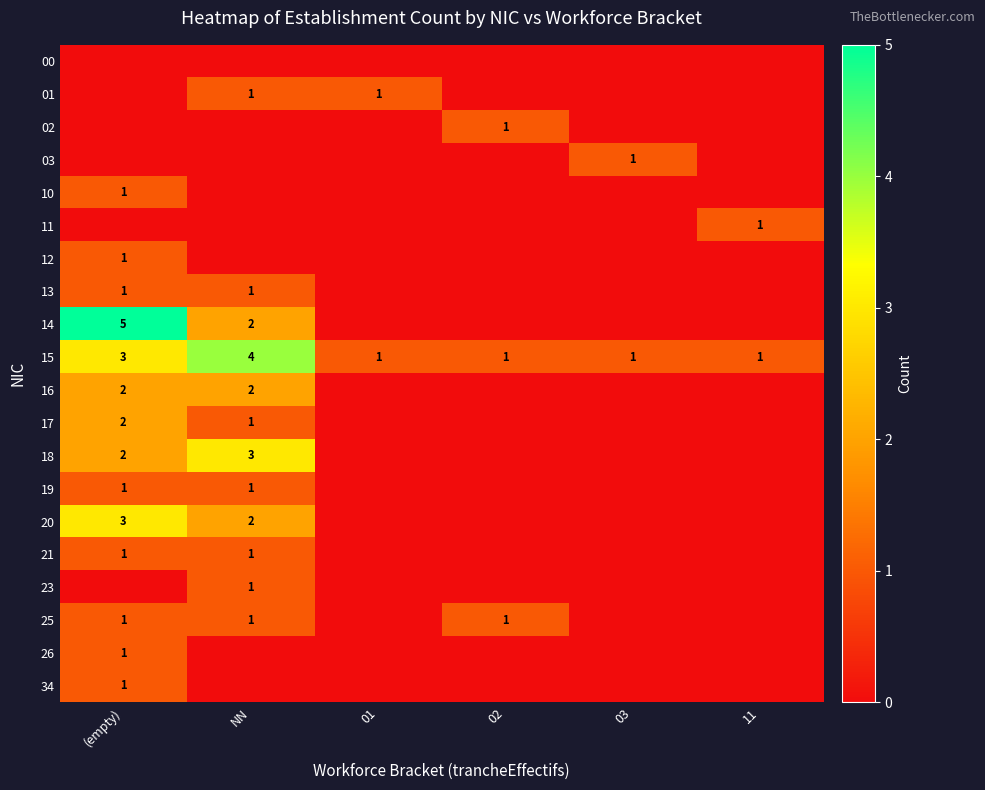

What is the difference between the maximum and minimum values in the 15 series?

3